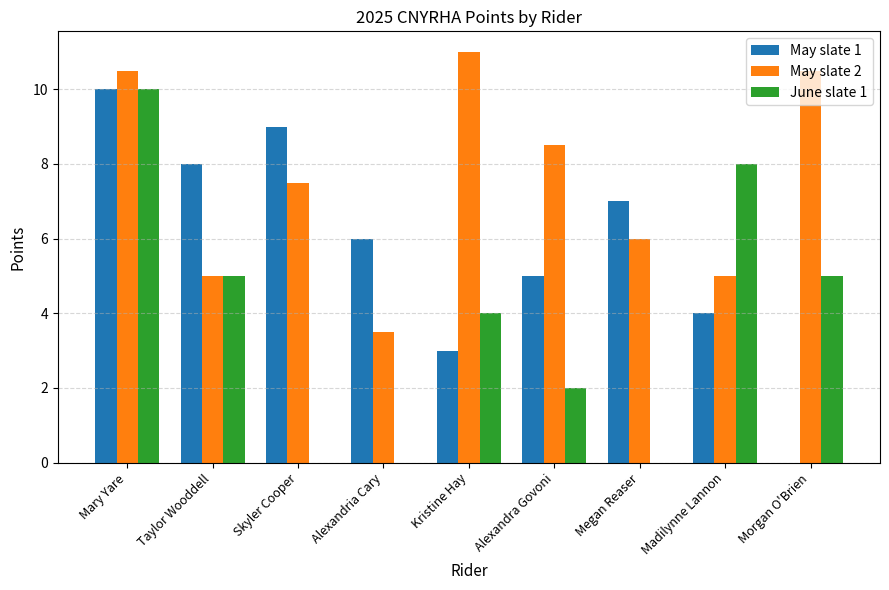

Which series has the largest total across all categories?

May slate 2